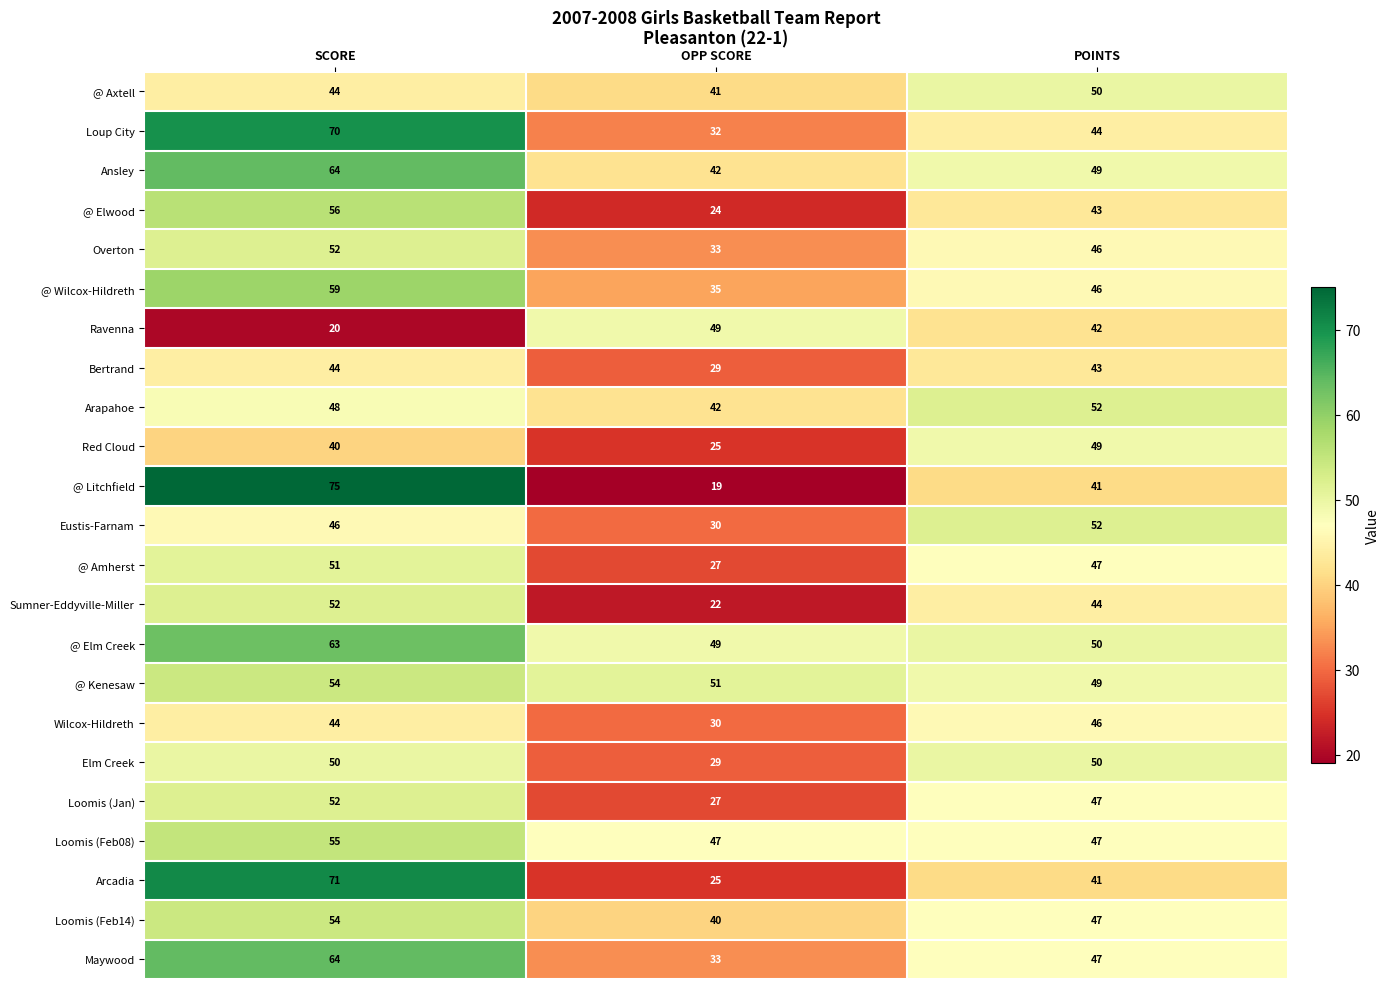

The Overton series shows 68 at POINTS. True or false?

False